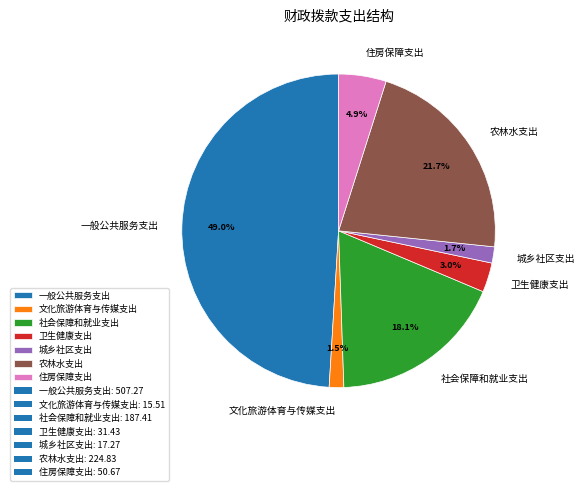

To the nearest percent, what percentage of the pie is 社会保障和就业支出?

18%